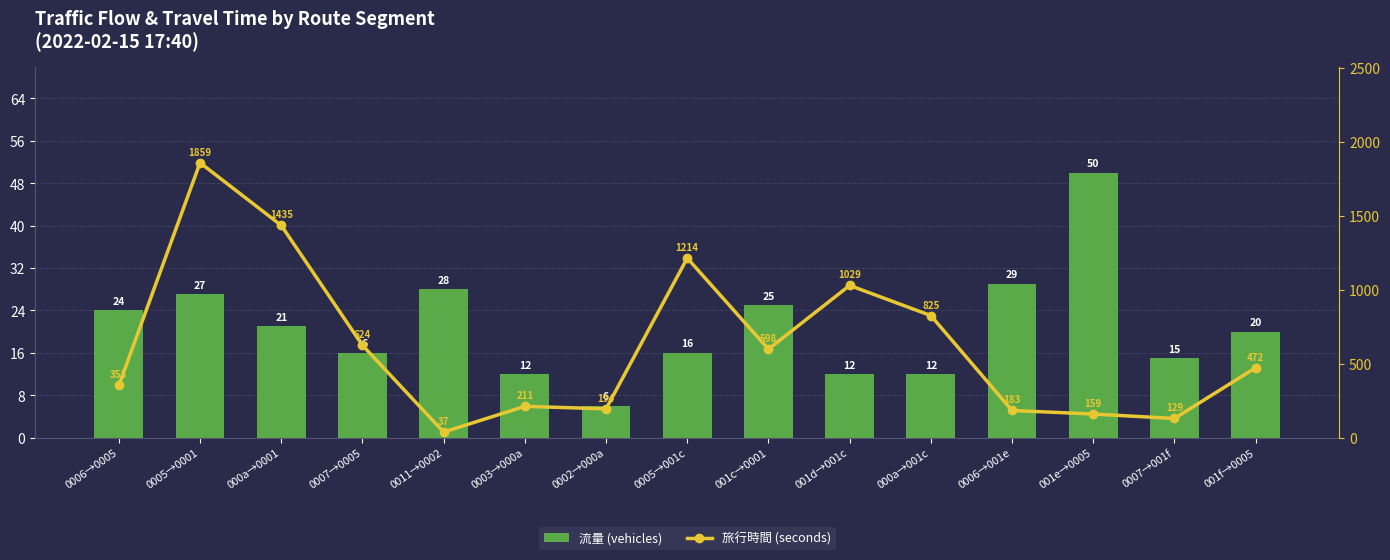

Reading left to right, what are all the values shown in this chart?

流量 (vehicles): 0006→0005=24	0005→0001=27	000a→0001=21	0007→0005=16	0011→0002=28	0003→000a=12	0002→000a=6	0005→001c=16	001c→0001=25	001d→001c=12	000a→001c=12	0006→001e=29	001e→0005=50	0007→001f=15	001f→0005=20
旅行時間 (seconds): 0006→0005=353	0005→0001=1859	000a→0001=1435	0007→0005=624	0011→0002=37	0003→000a=211	0002→000a=194	0005→001c=1214	001c→0001=598	001d→001c=1029	000a→001c=825	0006→001e=183	001e→0005=159	0007→001f=129	001f→0005=472